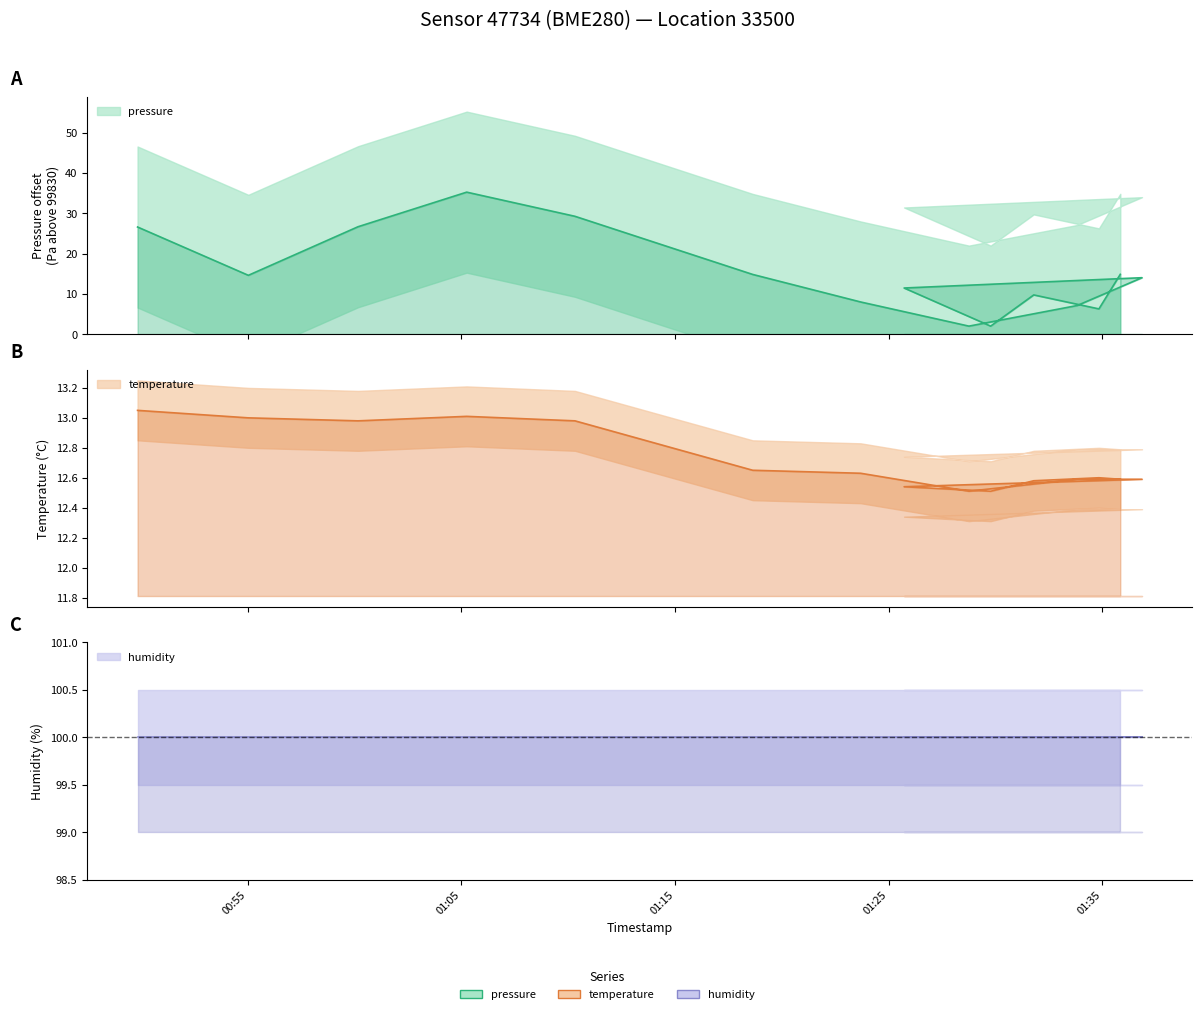

What is the average value of the temperature series?

12.7